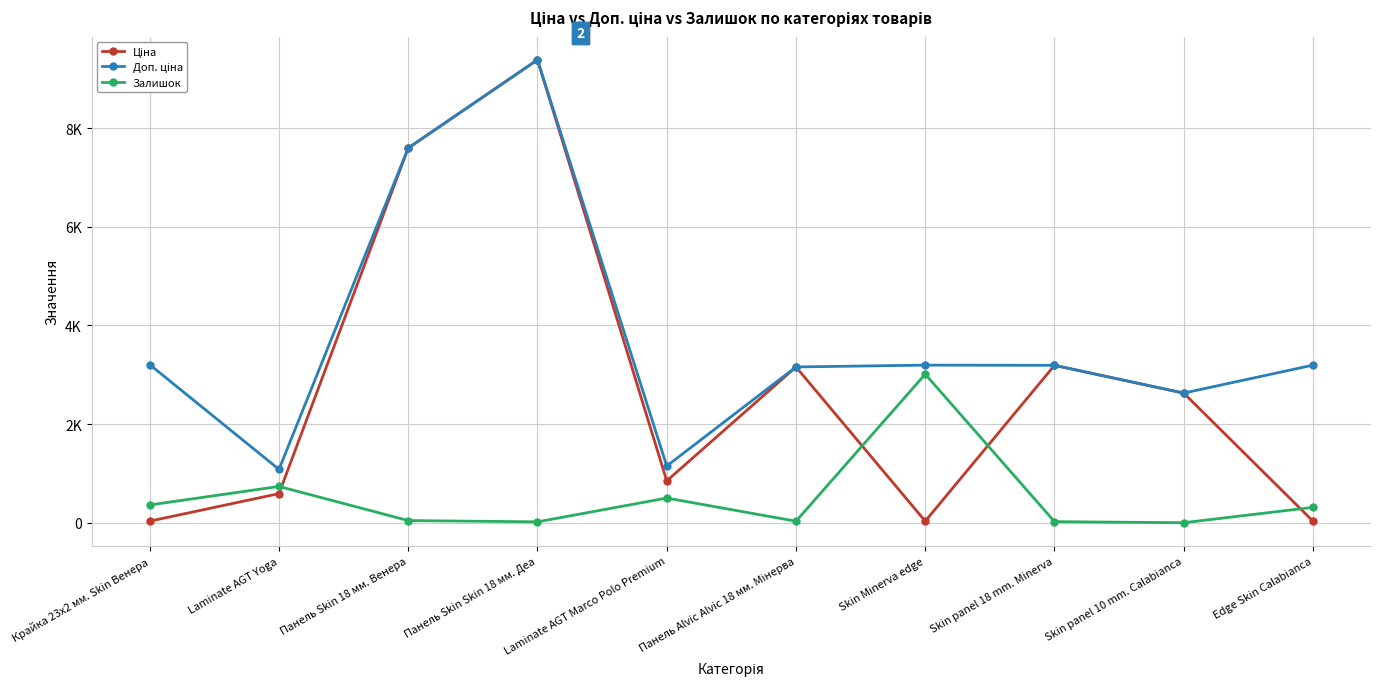

Is it true that Залишок equals 44.0 at Панель Skin 18 мм. Венера?

True